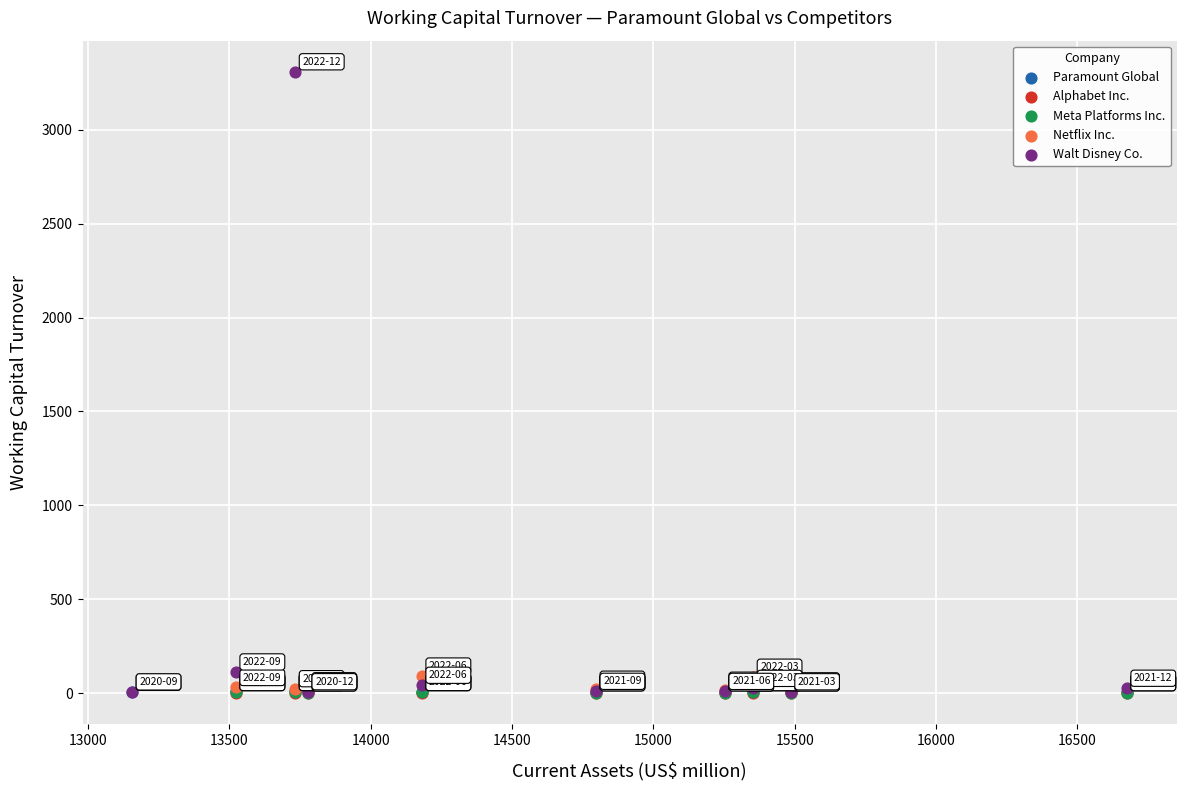

Which series has the widest spread of Y values?

Walt Disney Co.